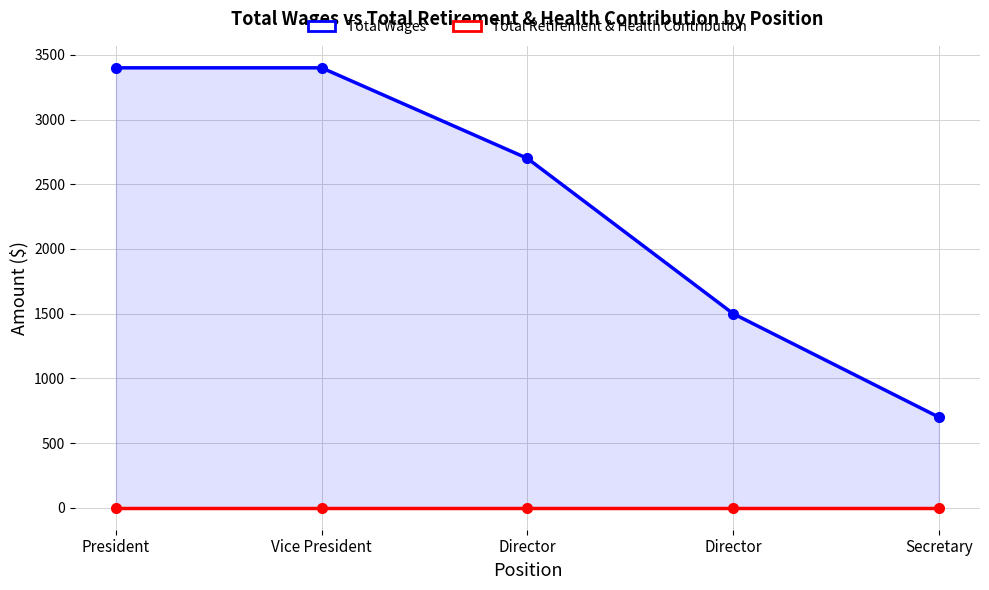

Is the value of Total Wages at Director greater than the value of Total Retirement & Health Contribution at Director?

Yes